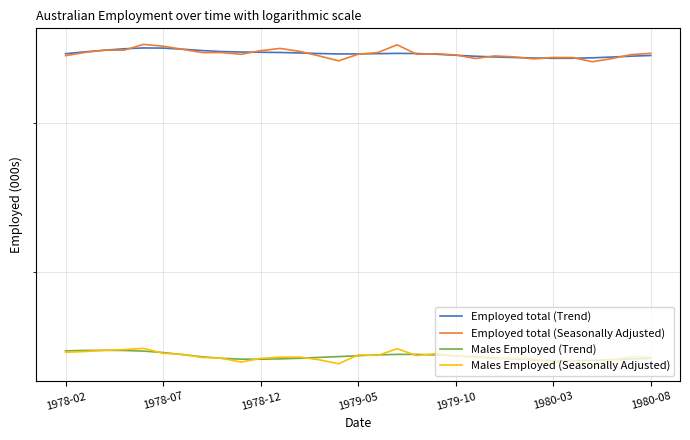

Which series has the widest spread of values?

Employed total (Seasonally Adjusted)